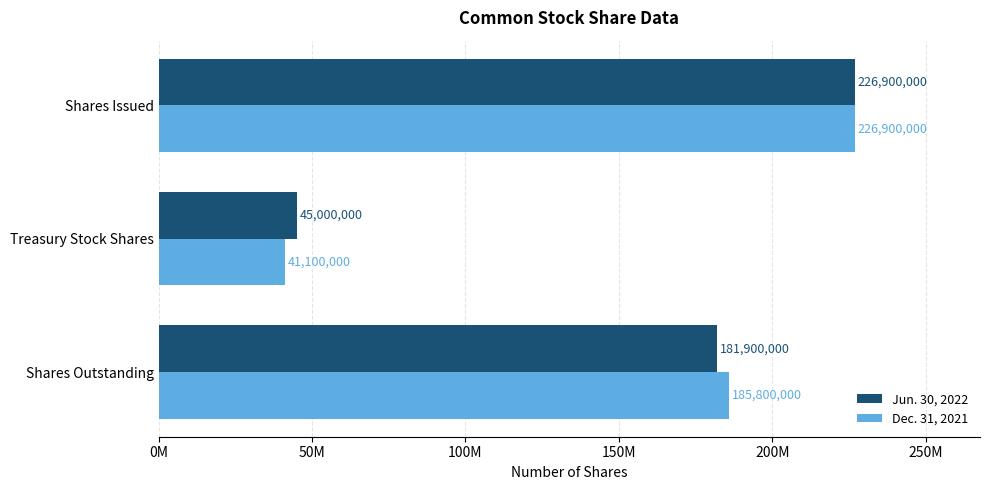

At which label does Jun. 30, 2022 reach its minimum?

Treasury Stock Shares